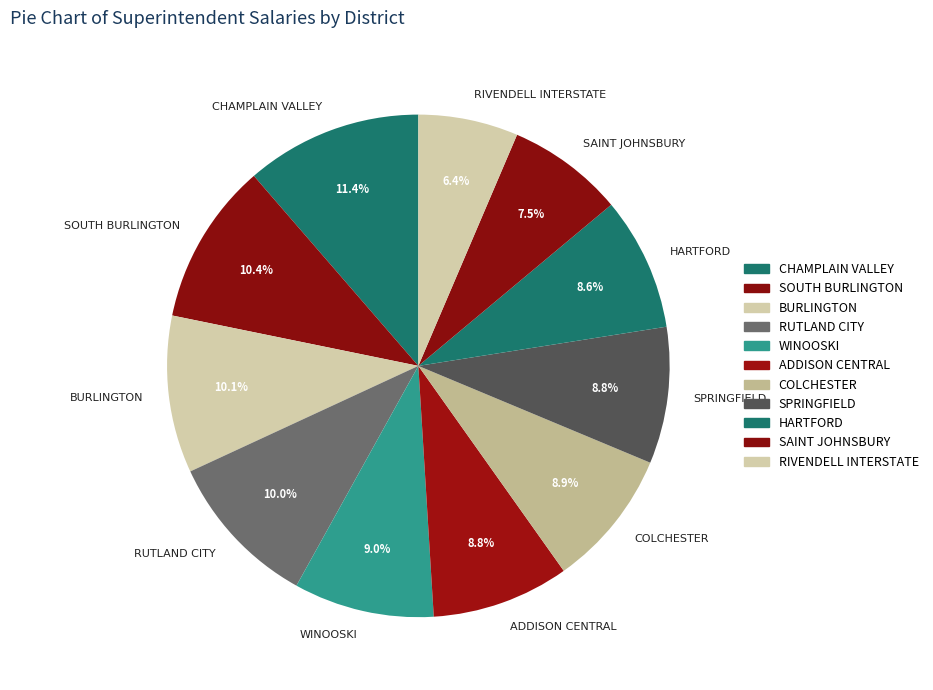

Between COLCHESTER and RIVENDELL INTERSTATE, which is larger?

COLCHESTER